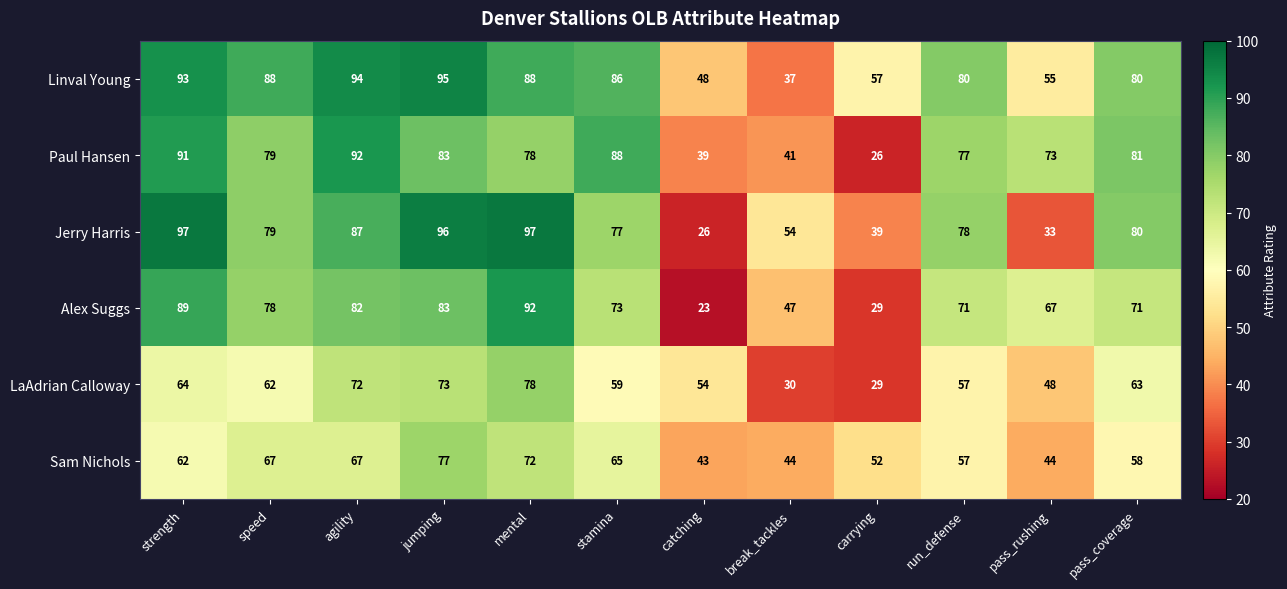

Between agility and carrying, which series saw the biggest shift?

Paul Hansen